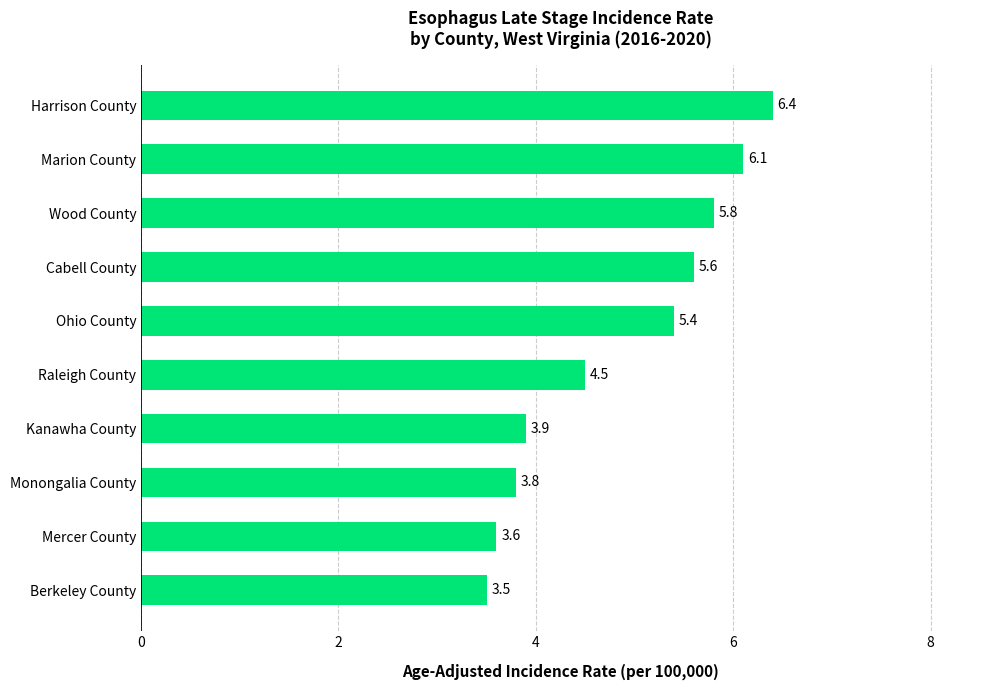

At which category does the chart reach its peak across all series?

Harrison County